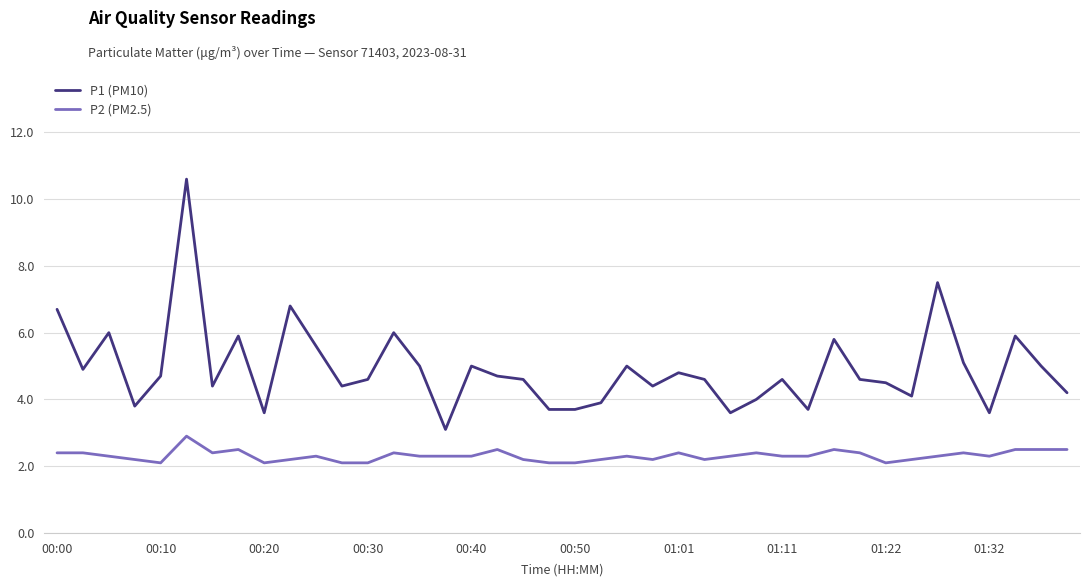

True or false: P1 (PM10) and P2 (PM2.5) intersect in this chart.

False